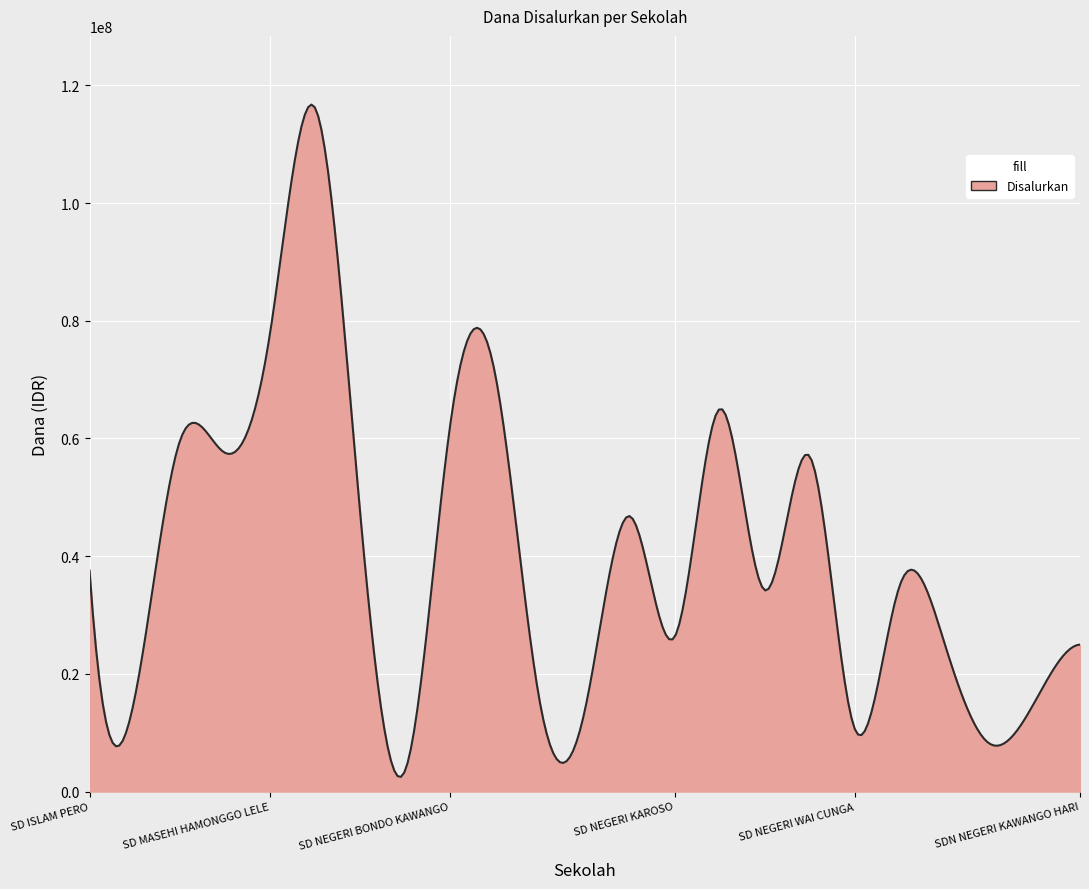

What is the maximum value shown in the chart?

116745263.7